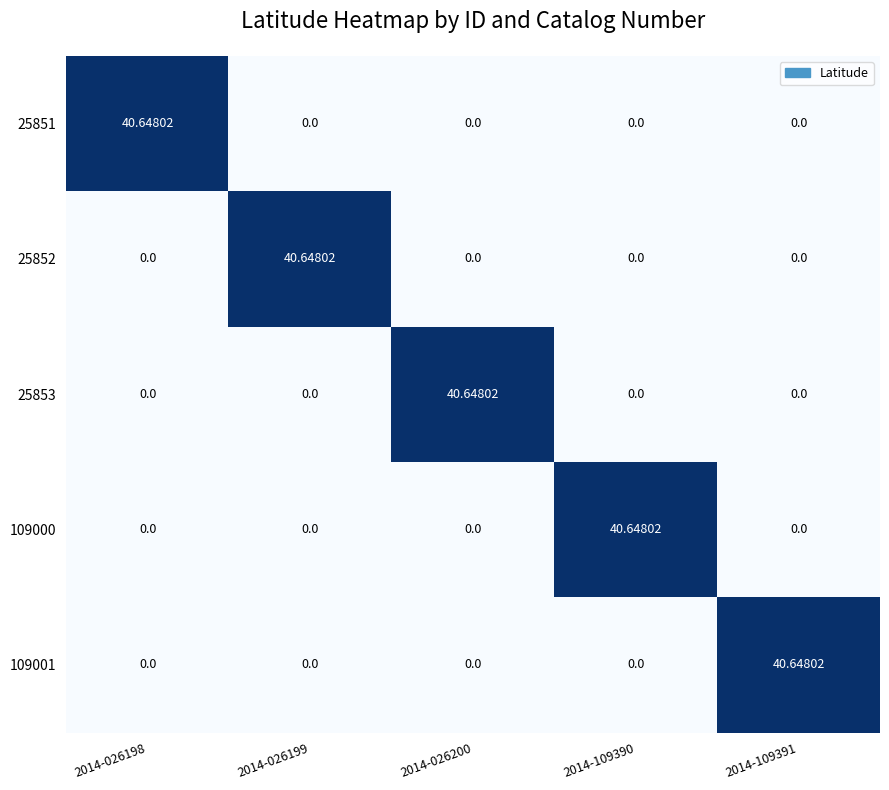

How many data points in 25852 are above 0?

1